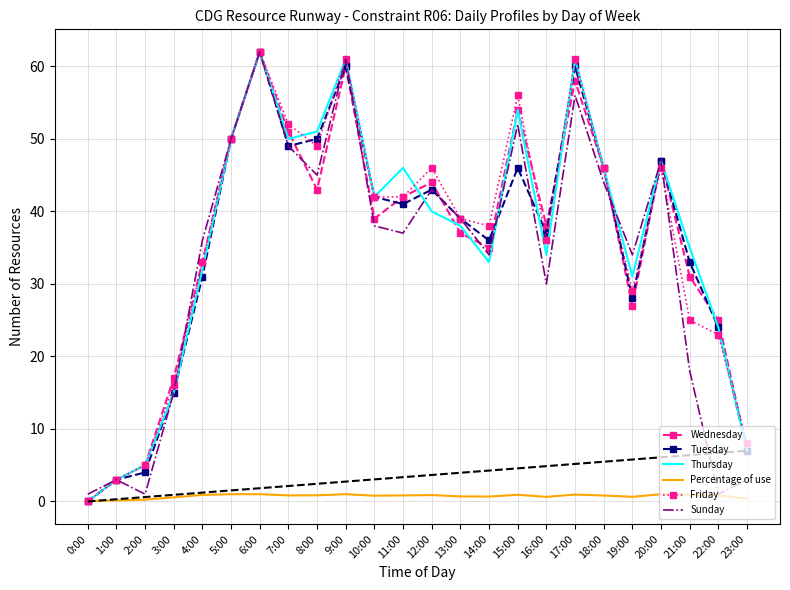

What is the maximum value shown in the chart?

62.0